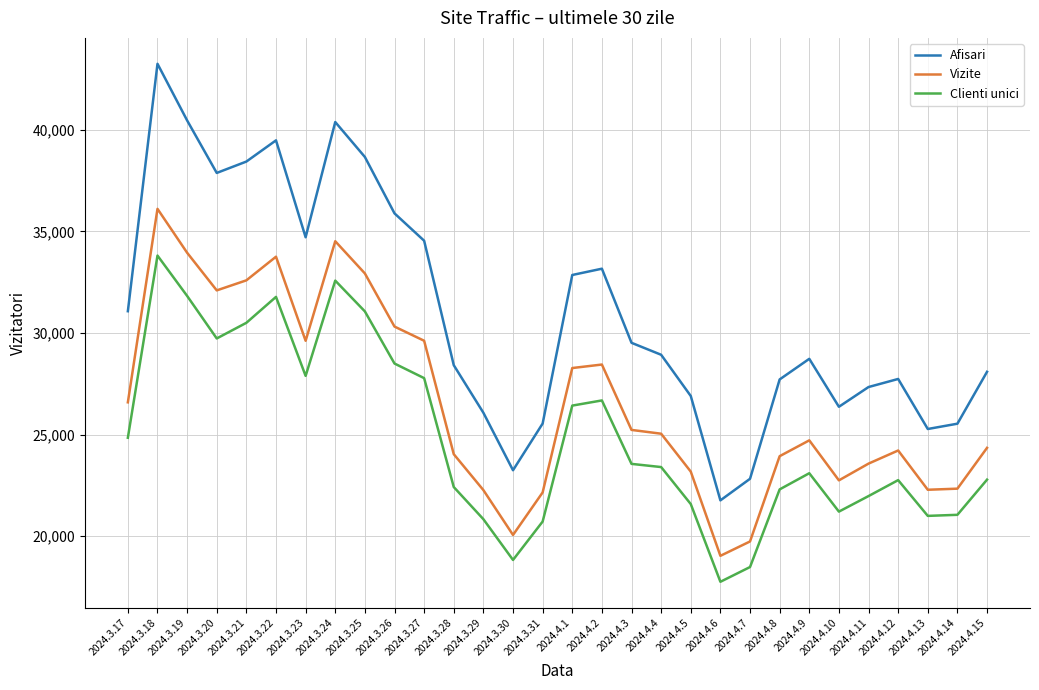

What is the greatest value displayed?

43253